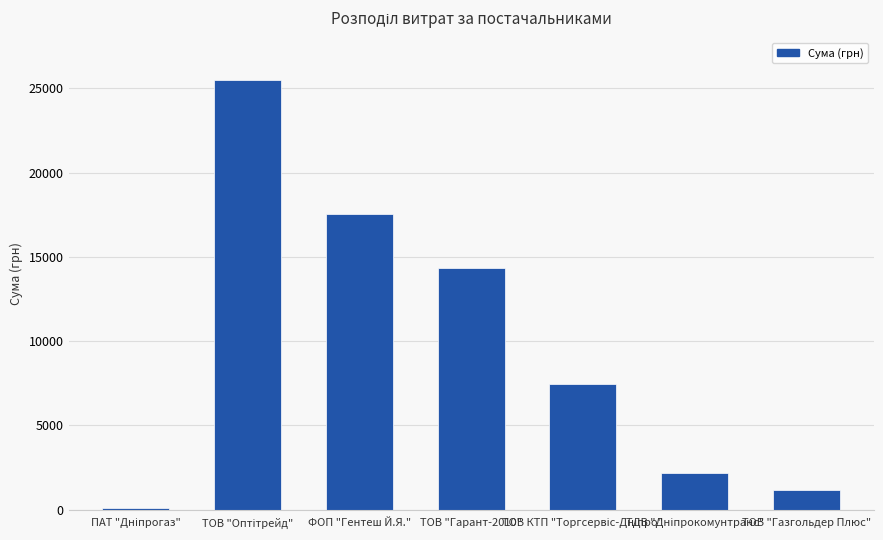

Where is the data nearest to the value 12779?

ТОВ "Гарант-2010"